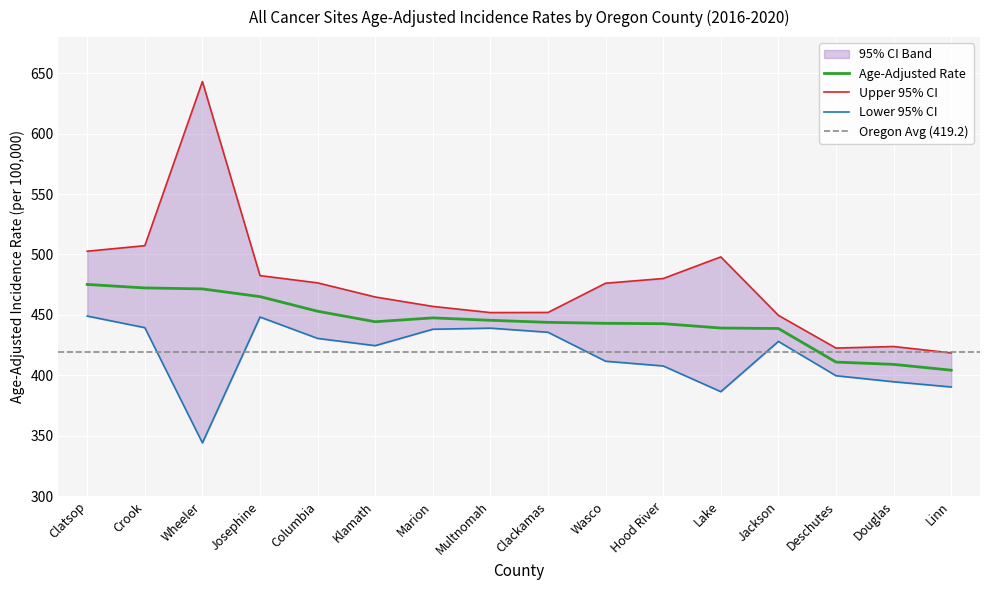

What is the total value across all series at Hood River?

1330.5